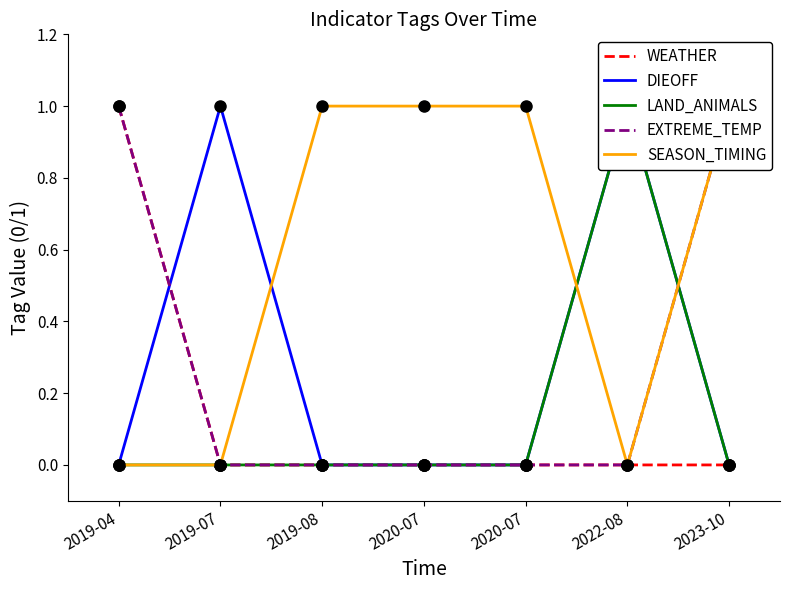

True or false: LAND_ANIMALS has more than 0 points higher than both neighbors.

True